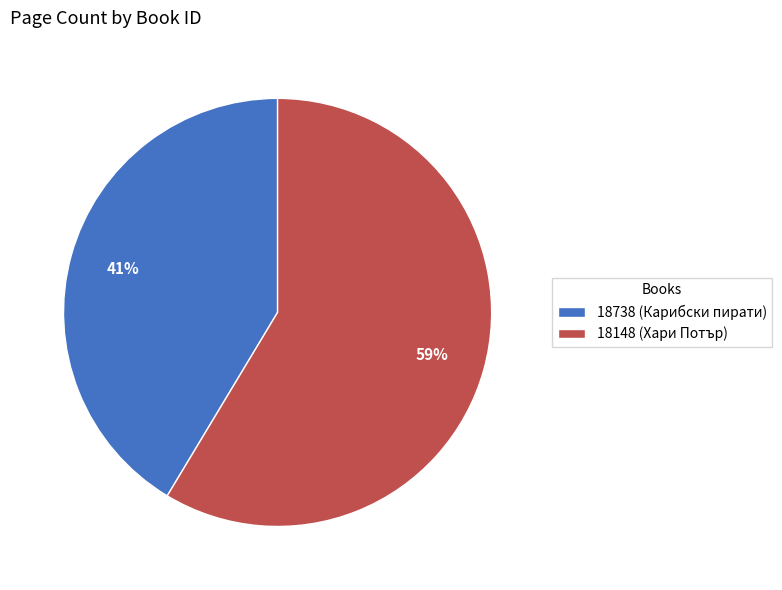

To the nearest percent, what portion does 18148 (Хари Потър) represent?

59%